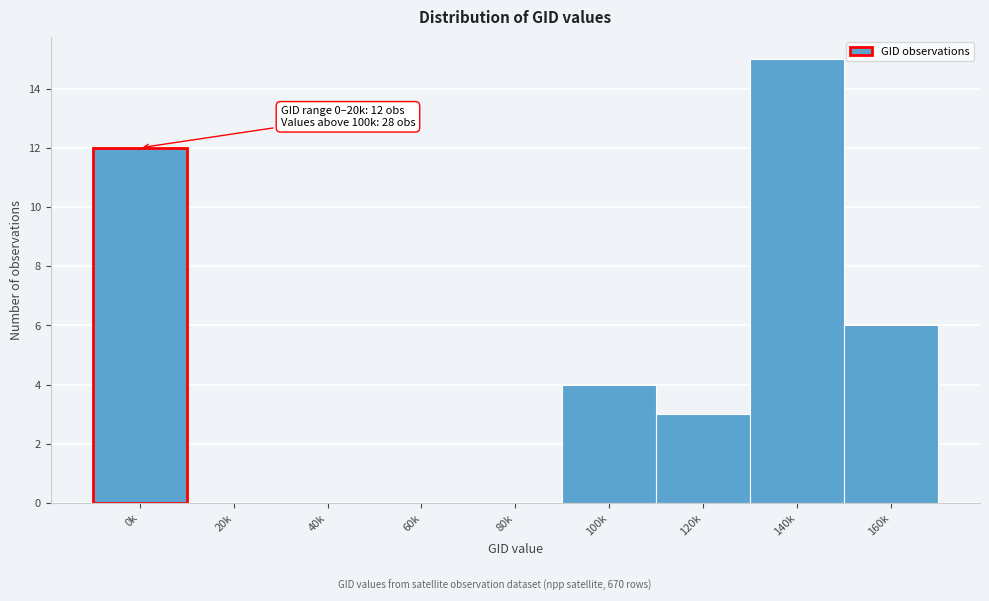

Reading left to right, what are all the values shown in this chart?

0k=12	20k=0	40k=0	60k=0	80k=0	100k=4	120k=3	140k=15	160k=6